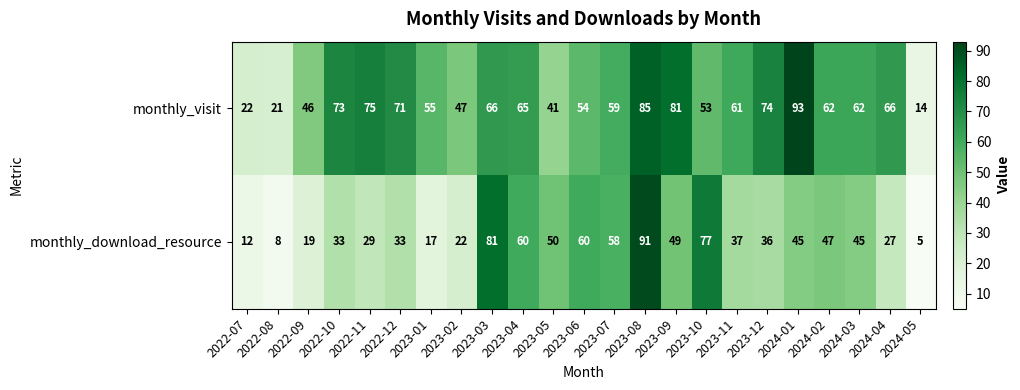

What is the difference between the maximum and minimum values in the monthly_visit series?

79